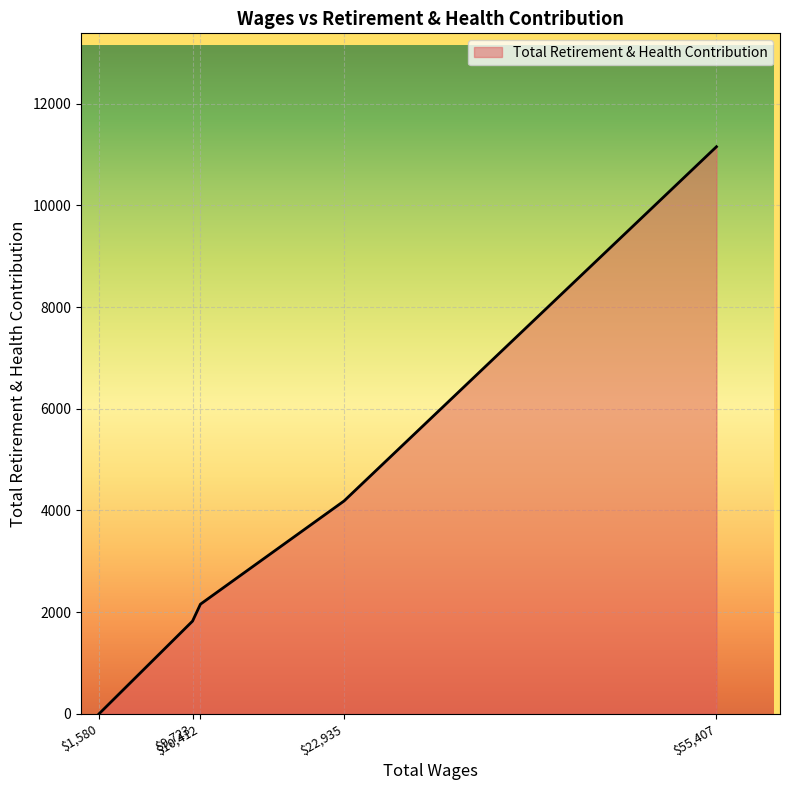

What is the difference between the maximum and second lowest values?

9334